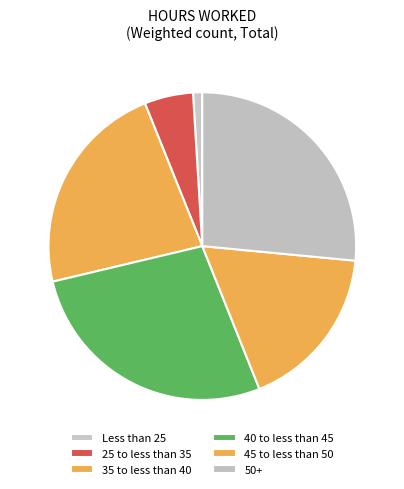

Which slice is the smallest?

Less than 25